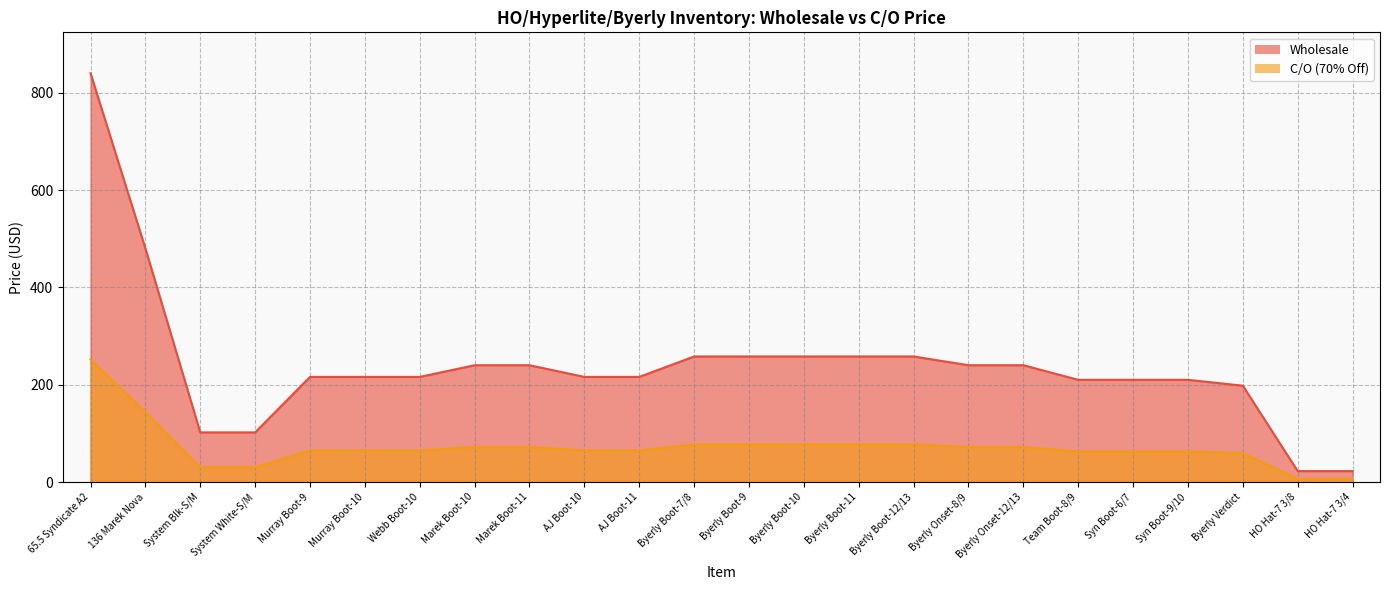

What are all the series names shown in the legend?

C/O (70% Off), Wholesale